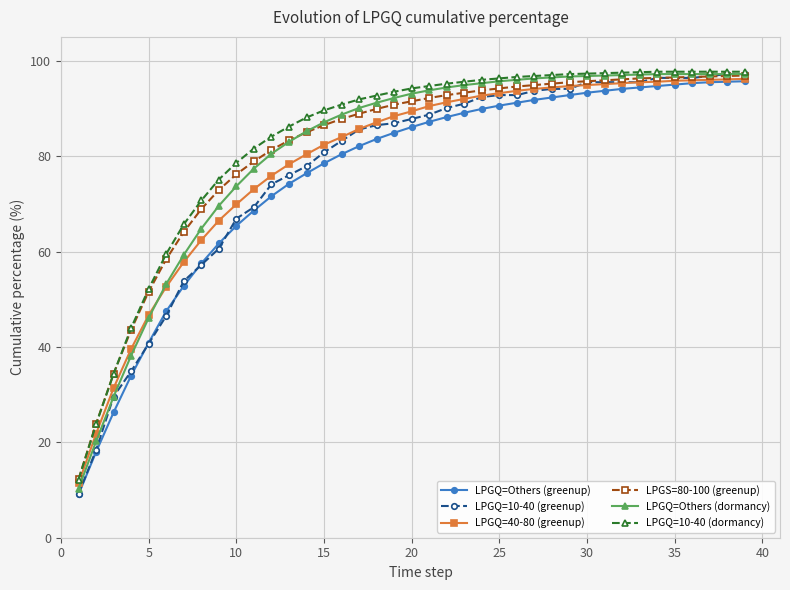

What is the value of the LPGQ=Others (greenup) point at the 1st from the left?

9.1